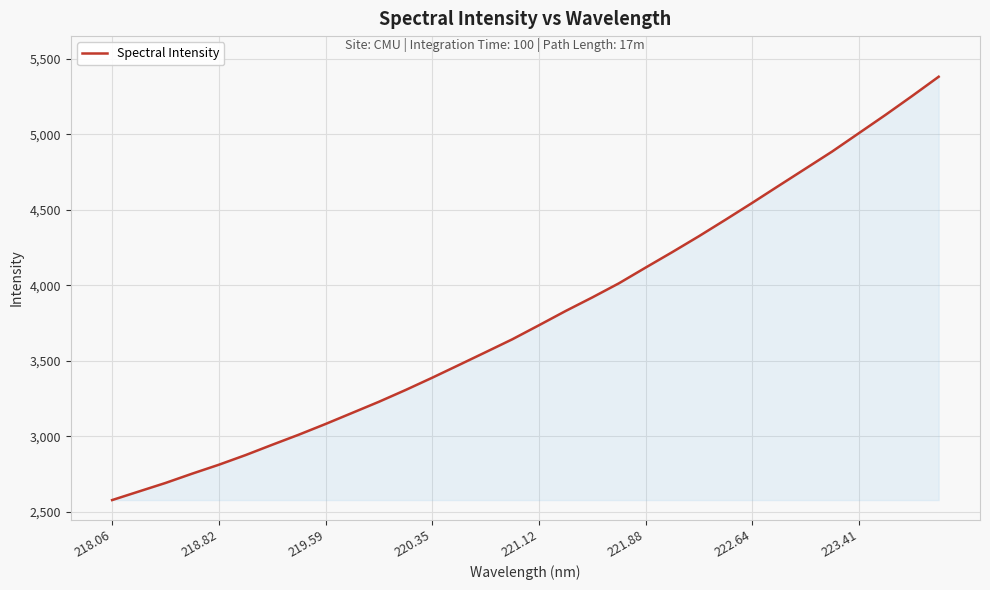

What is the smallest value displayed?

2577.2